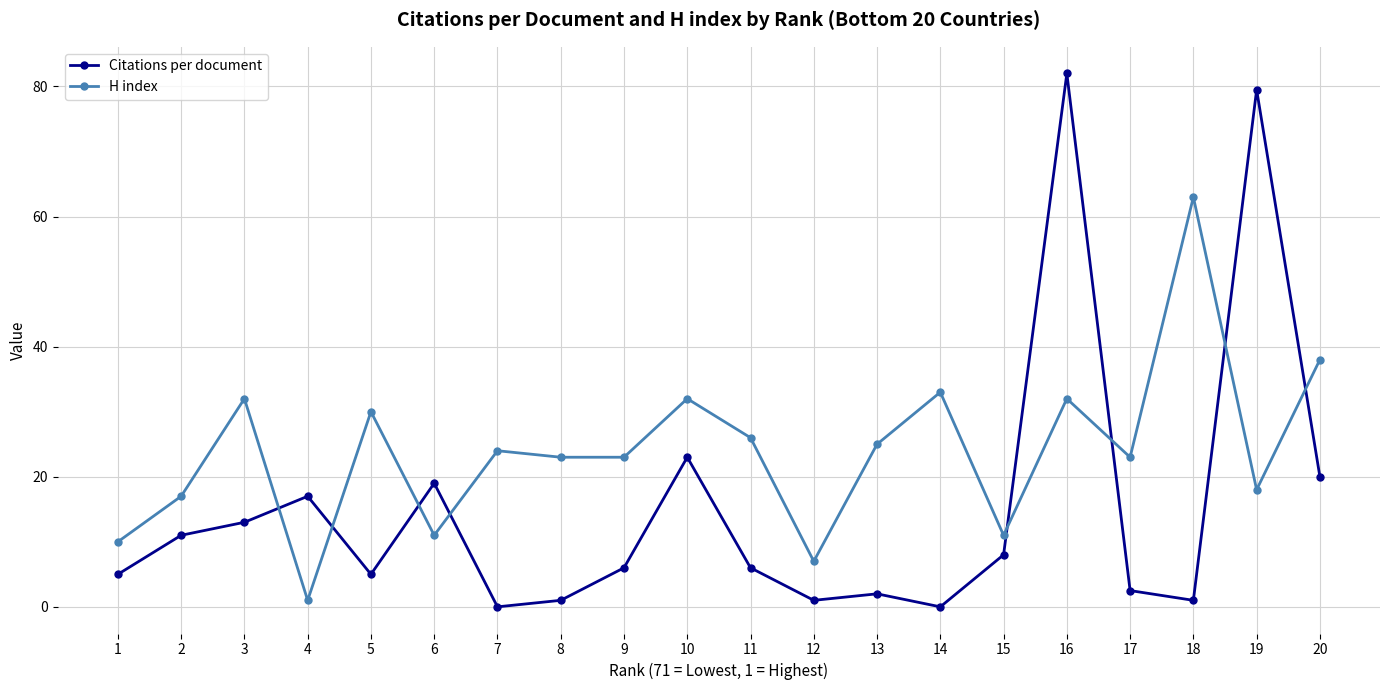

What is the difference between the second highest and minimum values in the Citations per document series?

79.5